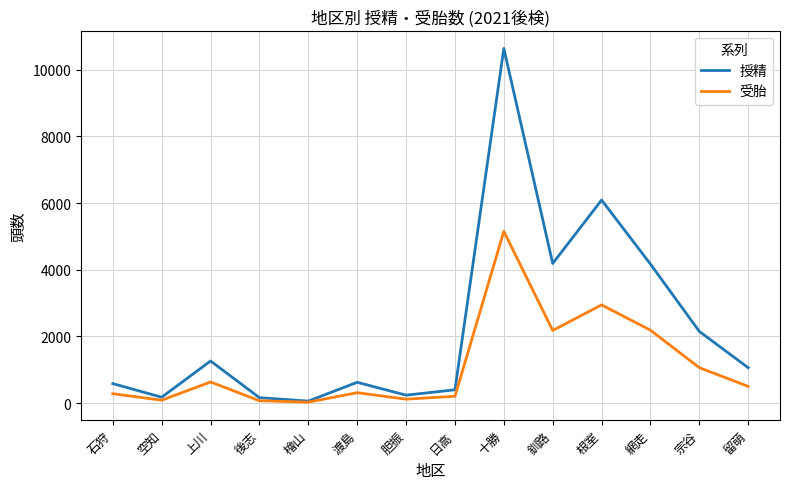

Rank the series by their maximum value, from lowest to highest.

受胎, 授精